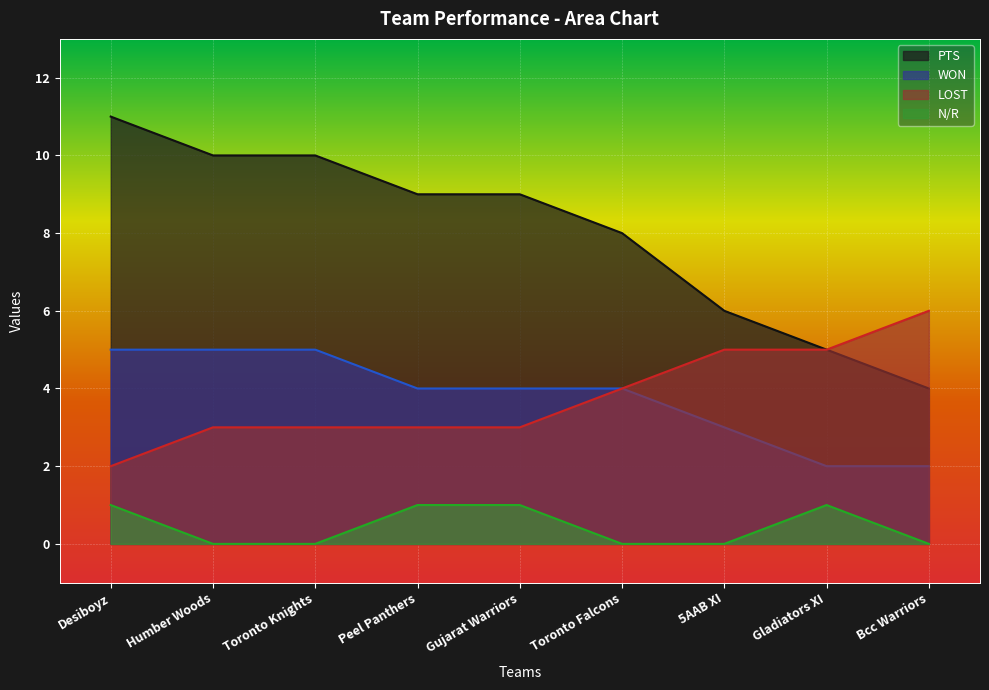

True or false: N/R and WON cross at least once.

False